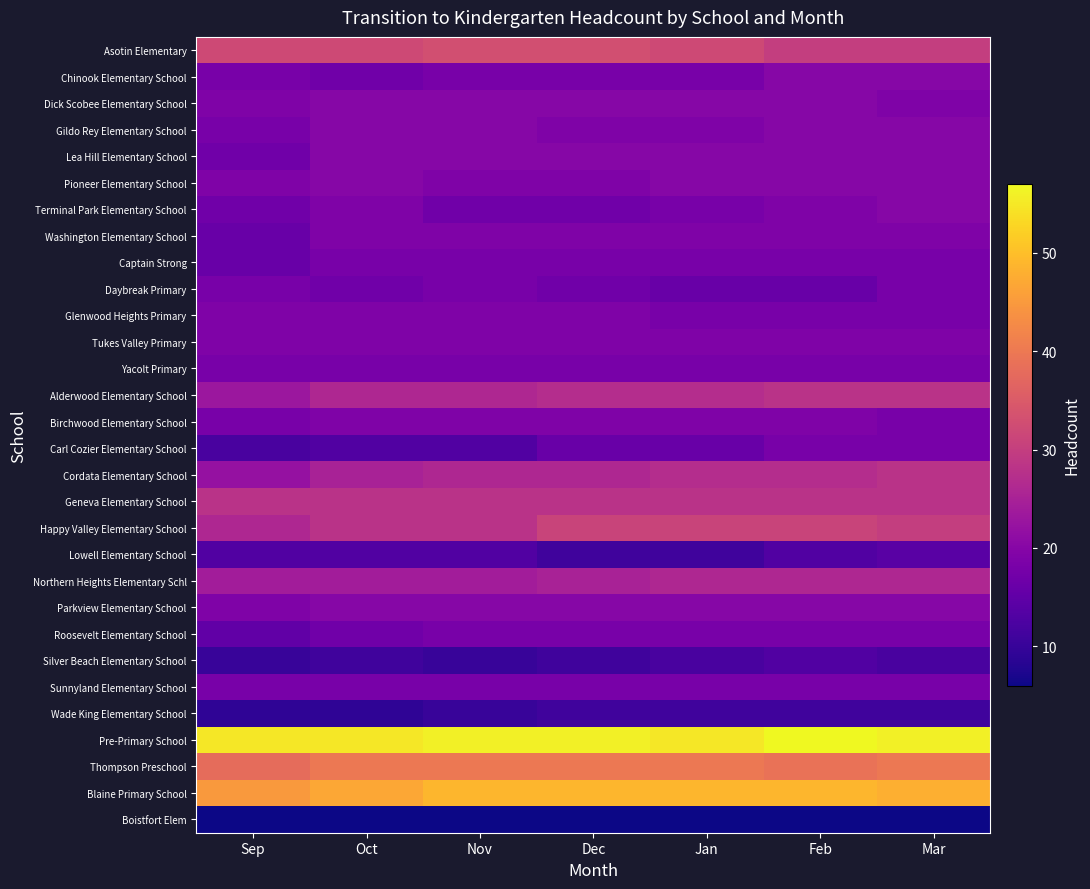

How many series are shown in this chart?

30